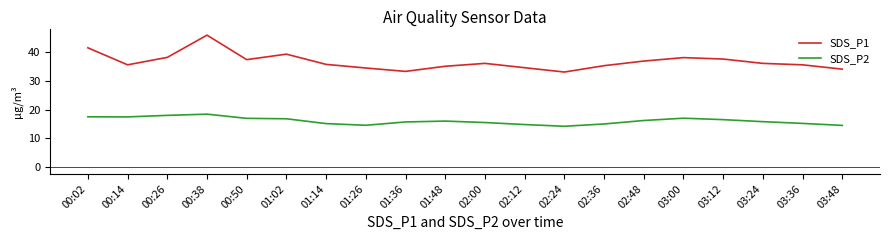

The value of SDS_P2 at 00:50 is 16.9. True or false?

True